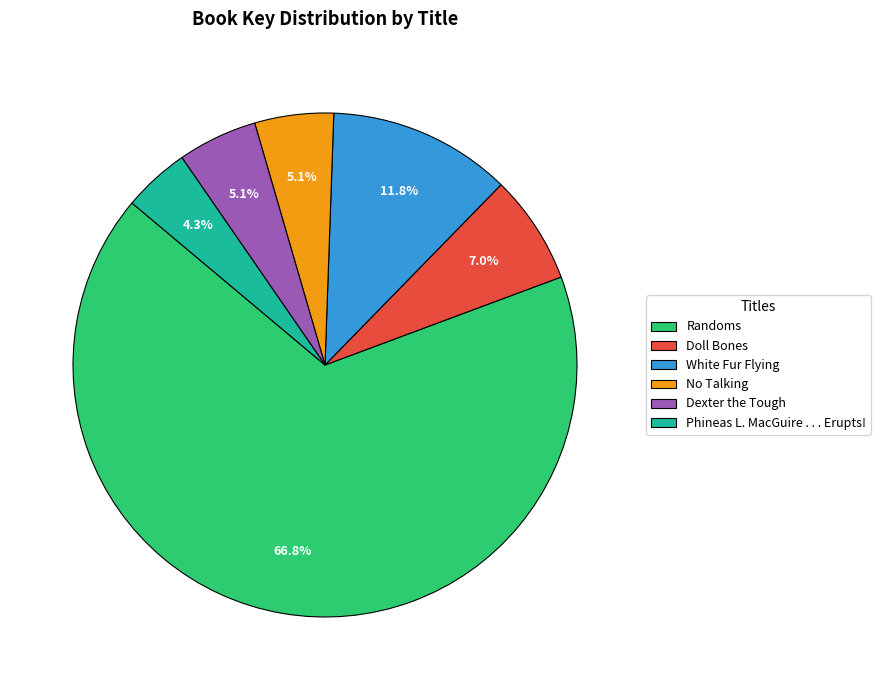

How many segments does this pie chart have?

6